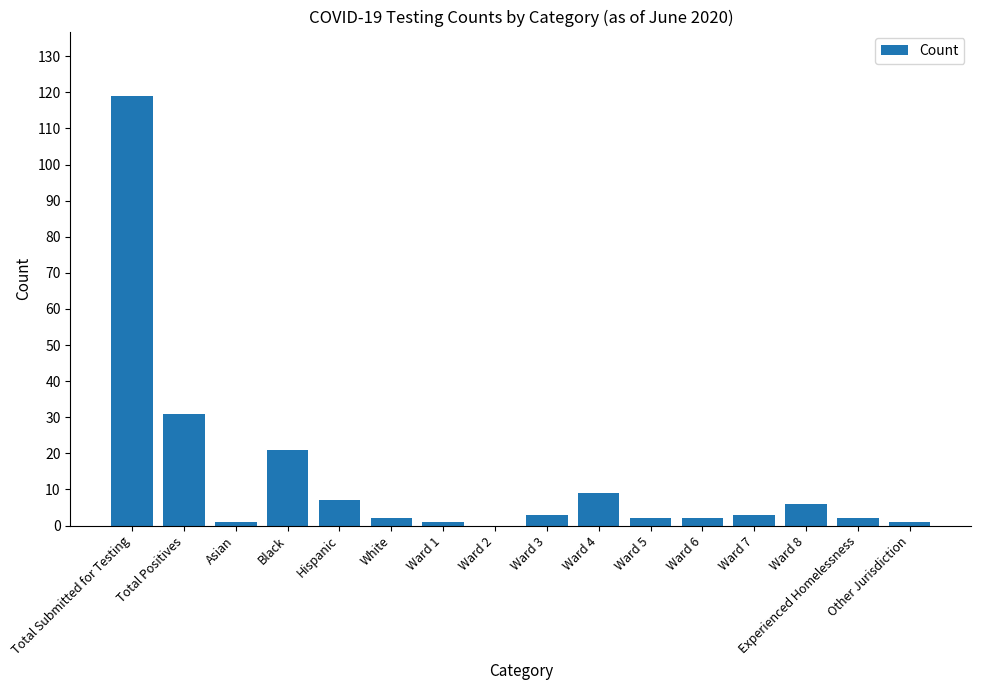

The value at Total Submitted for Testing is 119. True or false?

True